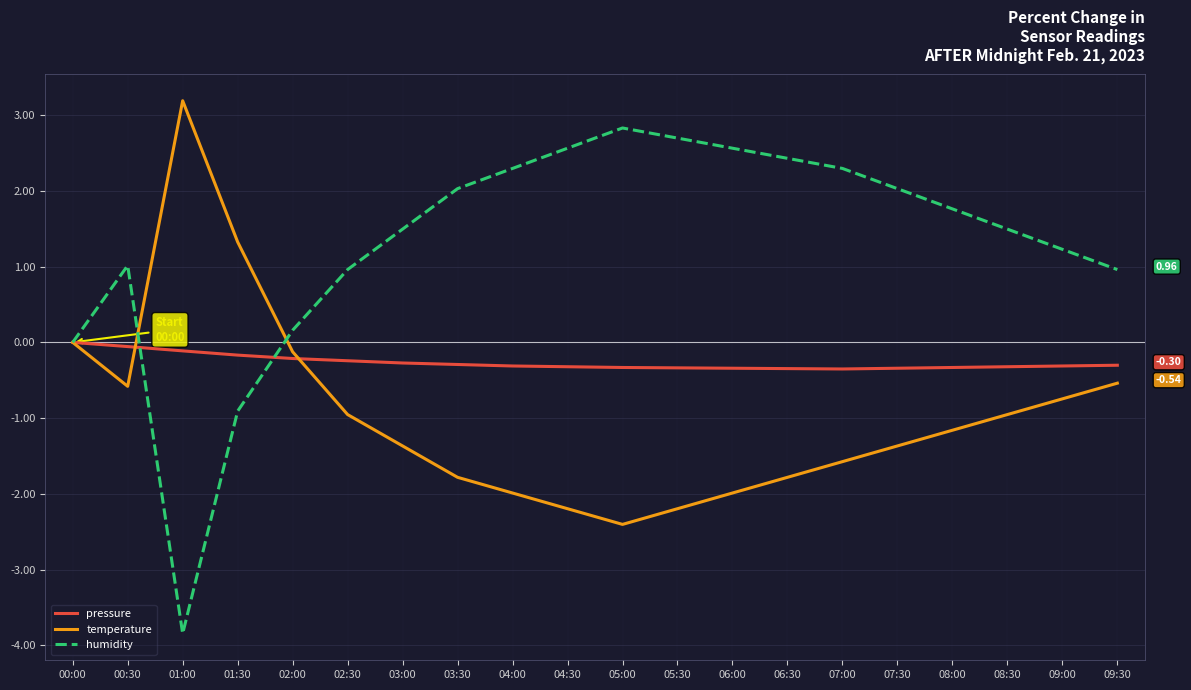

What are all the series names shown in the legend?

pressure, temperature, humidity